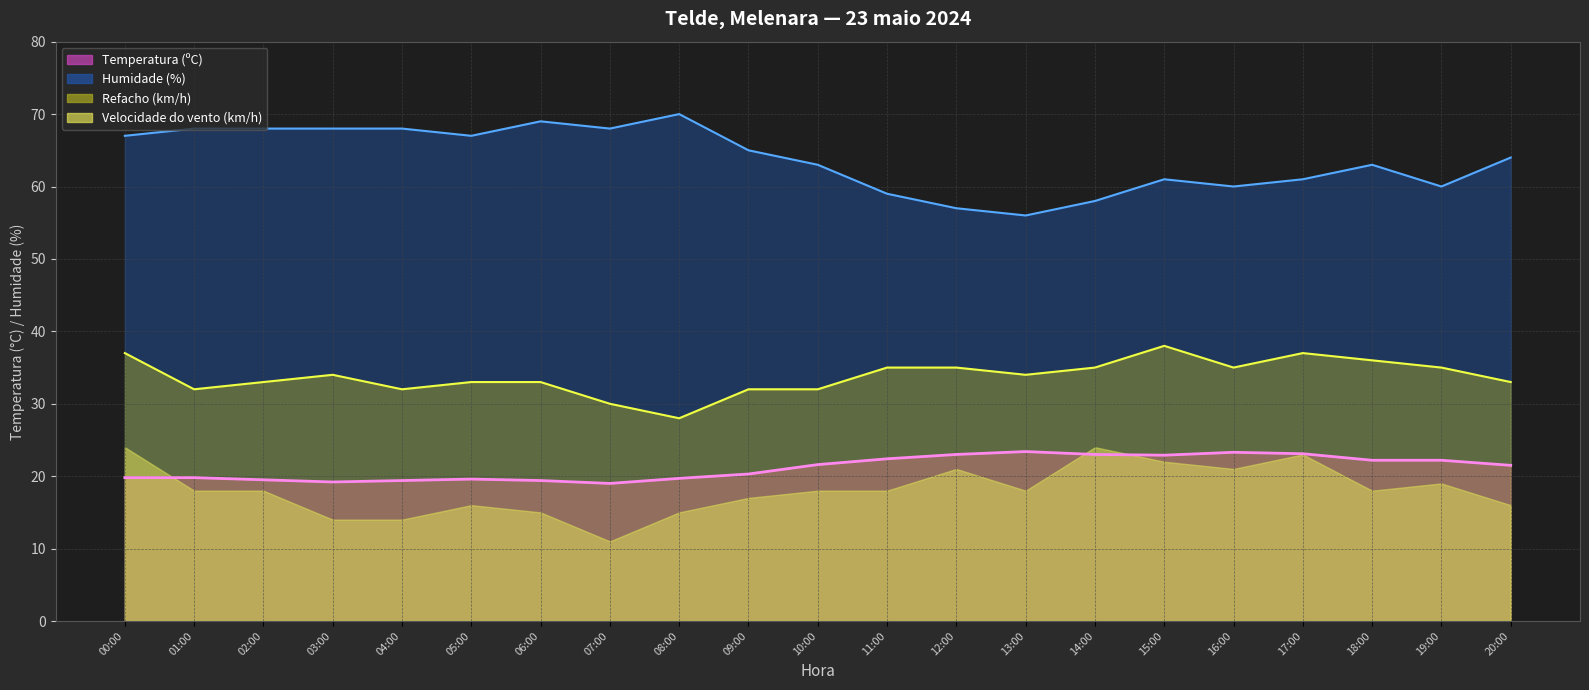

Which label corresponds to the smallest value in the chart?

07:00